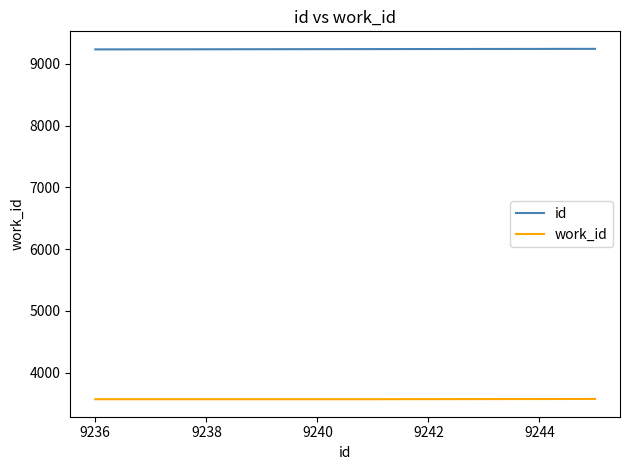

How many values in the work_id series exceed 3568?

4